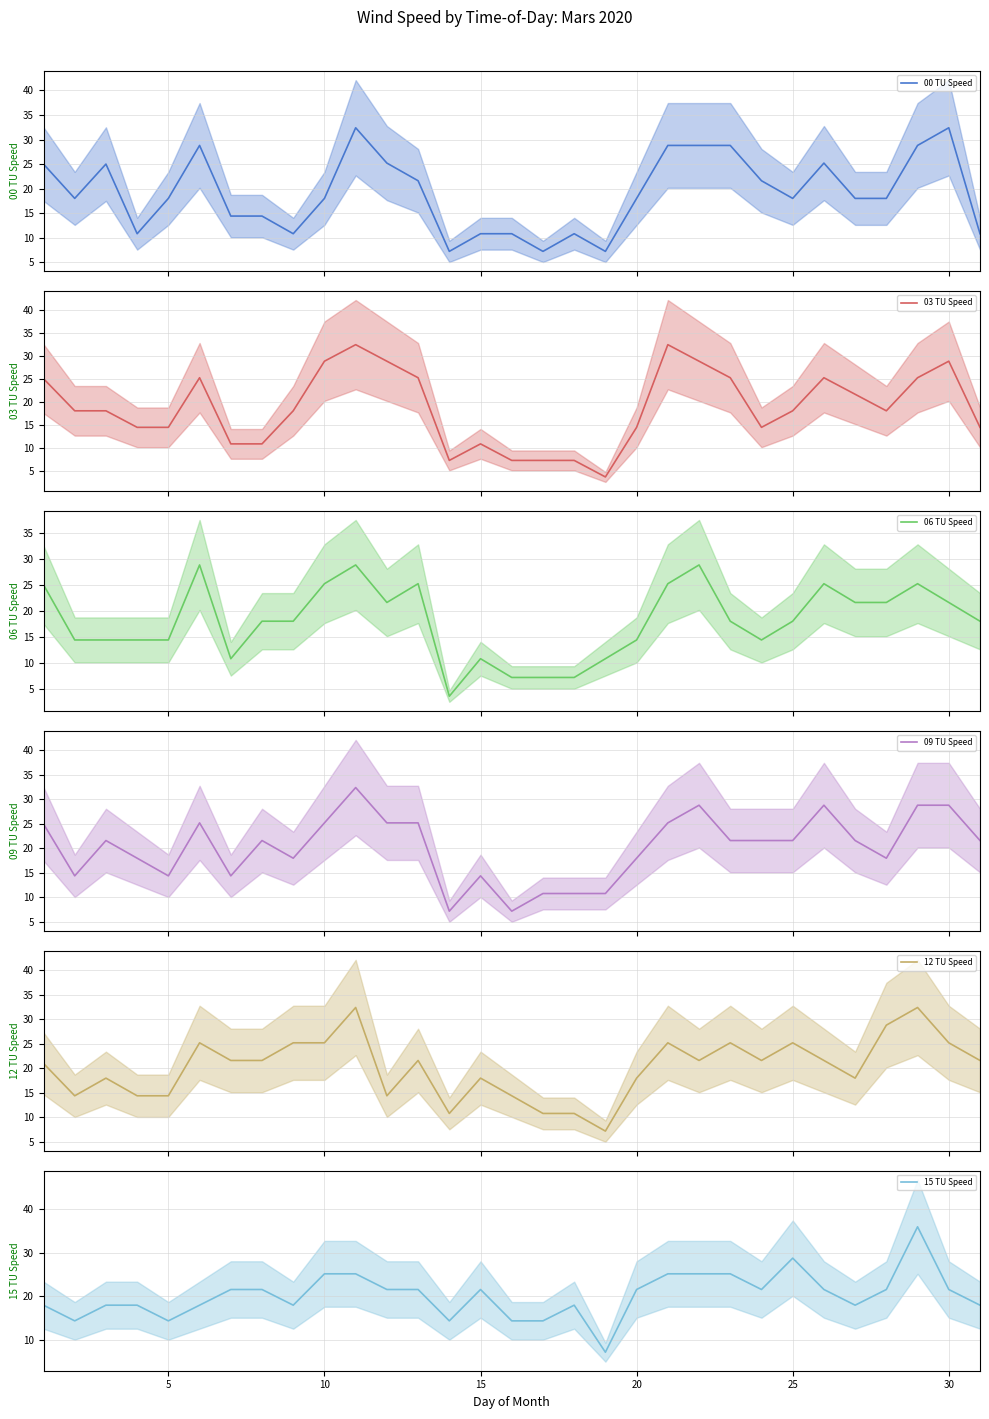

What is the difference between the second highest and minimum values in the 03 TU Speed series?

28.8